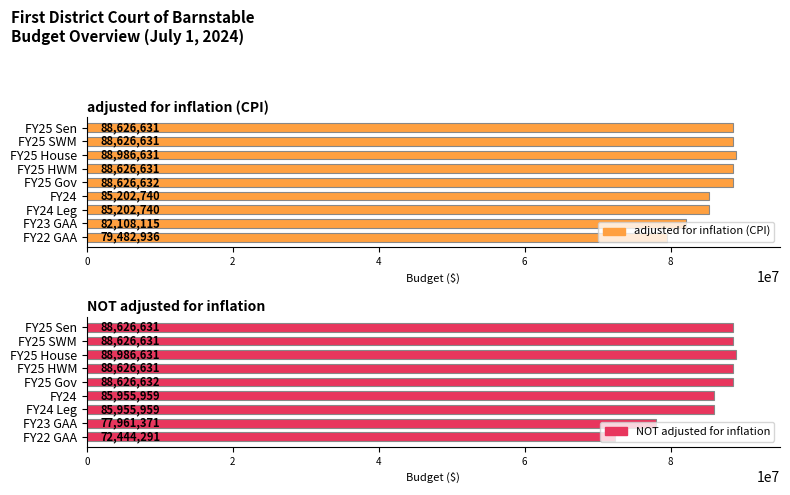

What is the difference between the highest and lowest values at 7?

4146744